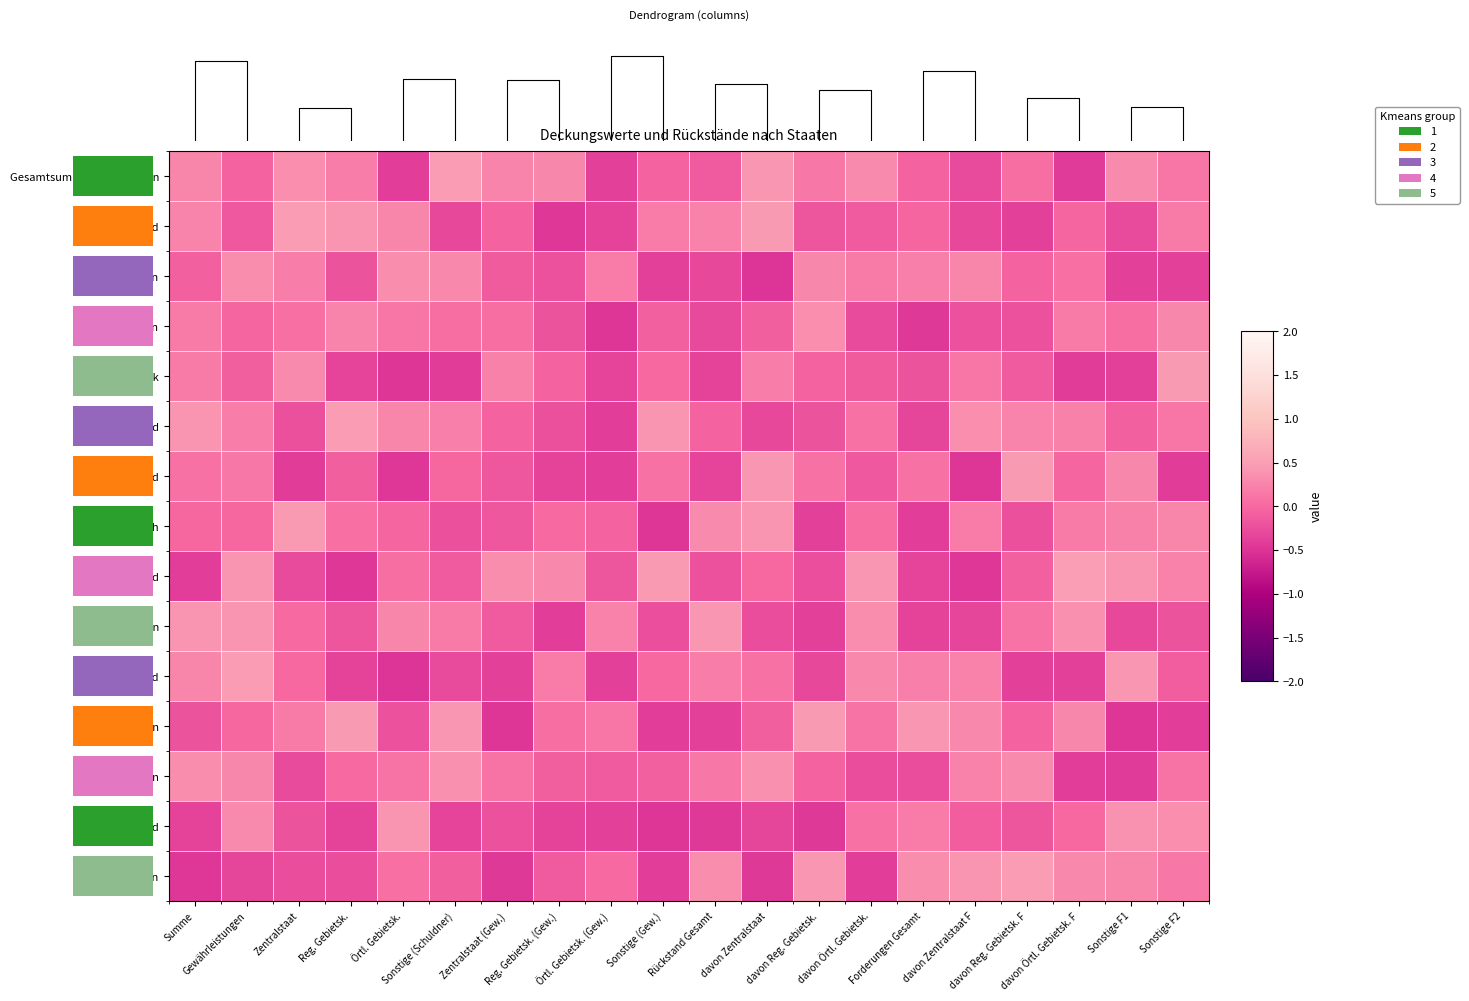

What is the difference between the maximum and second lowest values in the Finnland series?

0.9